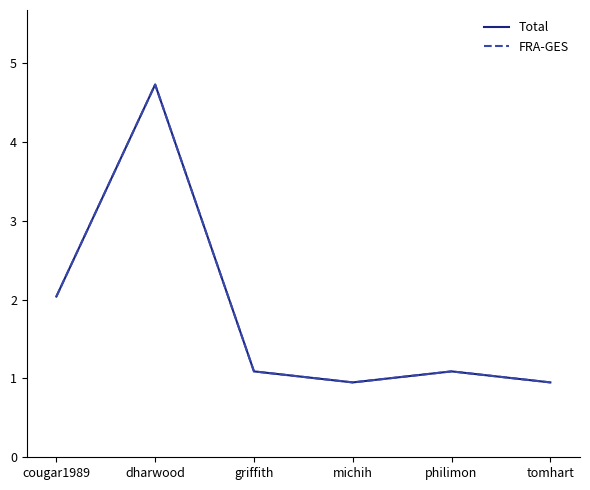

Between cougar1989 and dharwood, which is larger?

dharwood